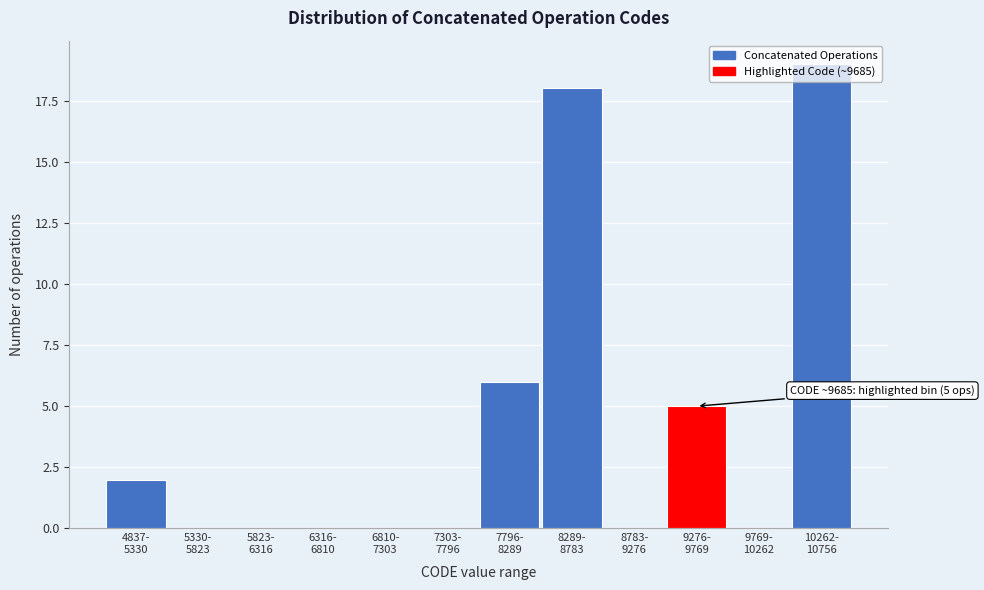

What is the sum of all values?

50